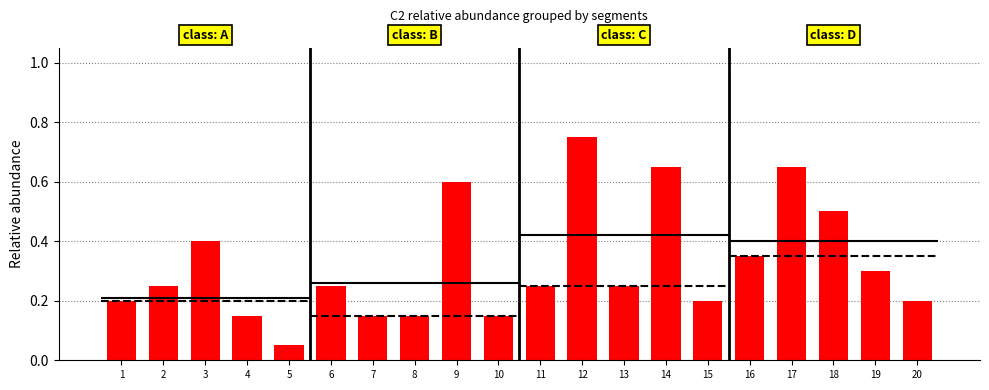

What value does the data have at 12?

0.8